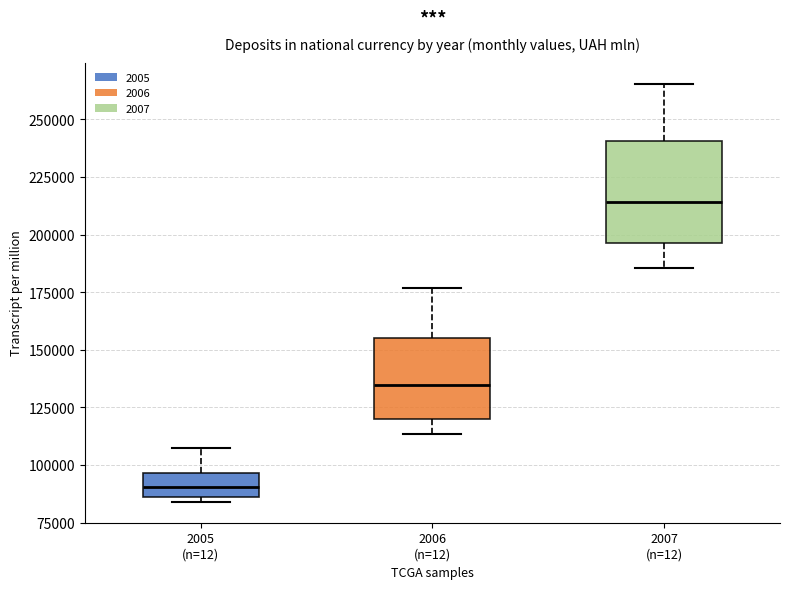

Reading left to right, transcribe this box plot: for each box, give where its median line is, the range the box spans, and where its two whiskers end, as read against the y-axis. The values are not printed on the chart, so give them approximately, as read against the axis.

2005 (n=12): median 90000, box 85000 to 95000, whiskers 85000 (just below the box's lower edge) to 105000
2006 (n=12): median 135000, box 120000 to 155000, whiskers 115000 to 175000
2007 (n=12): median 215000, box 195000 to 240000, whiskers 185000 to 265000